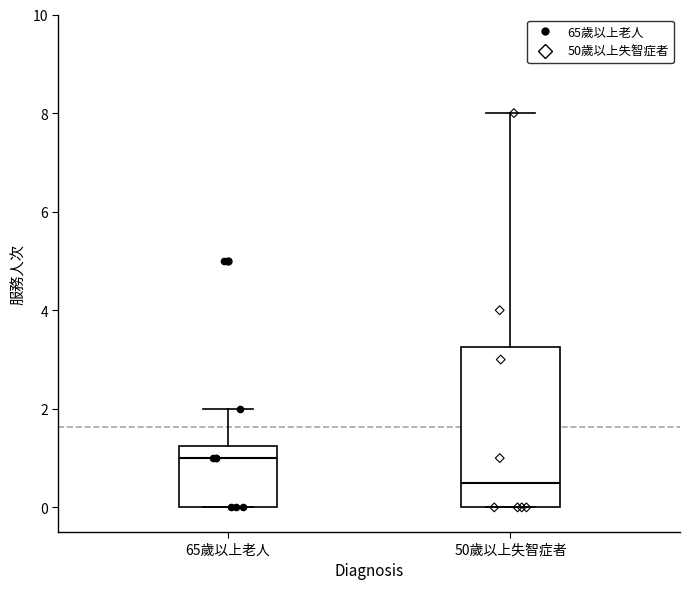

Which box has the lowest median line?

50歲以上失智症者